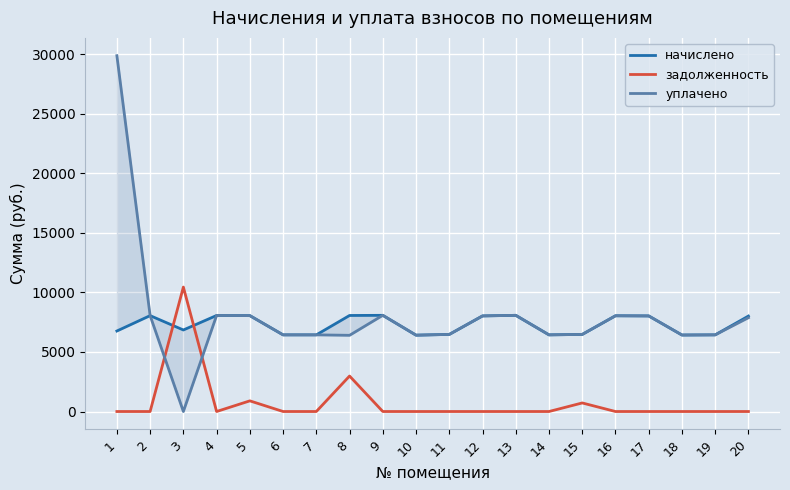

At which category is the sum across all series the highest?

1